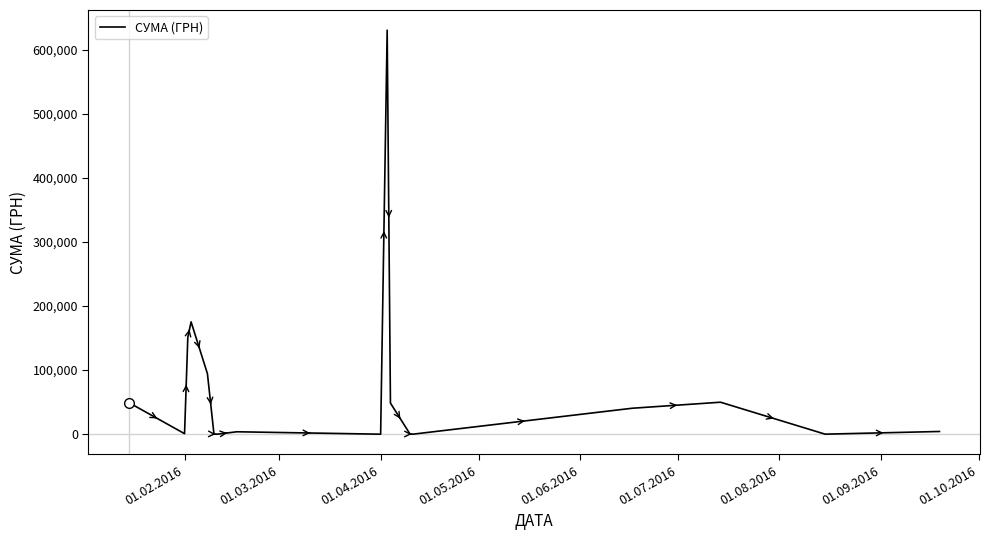

What is the difference between the maximum and minimum values?

630306.2